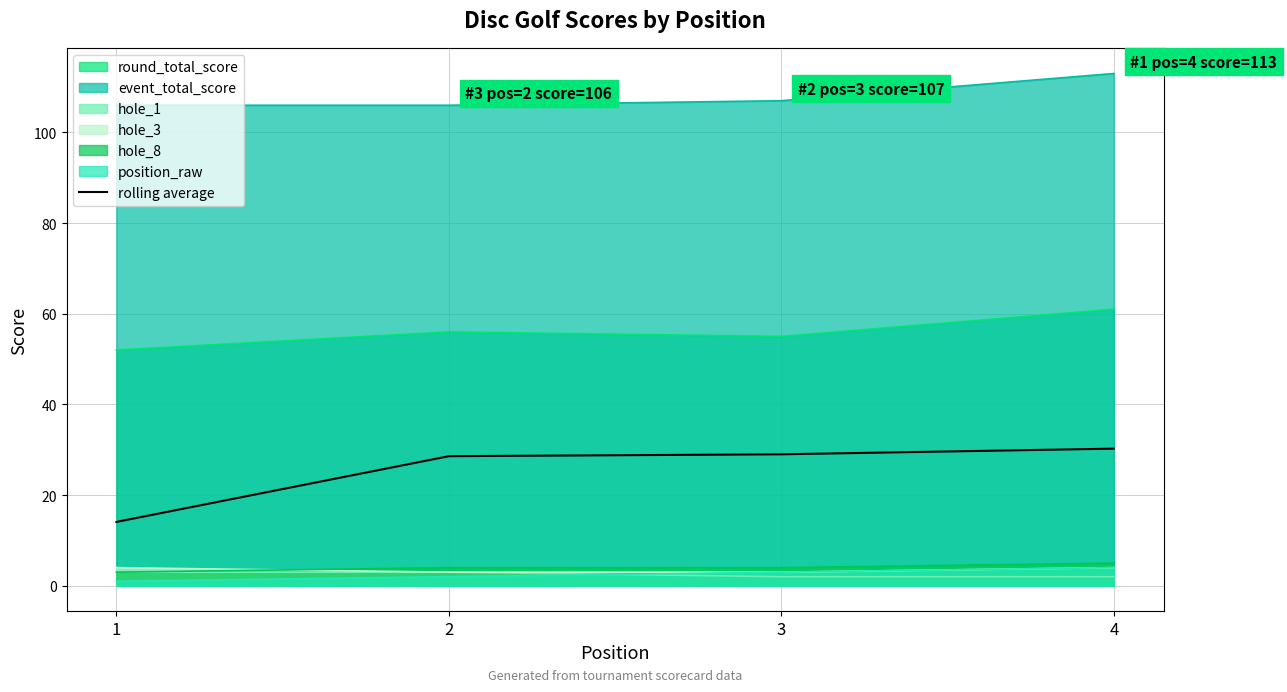

List the labels in order of value, largest first.

4, 3, 2, 1